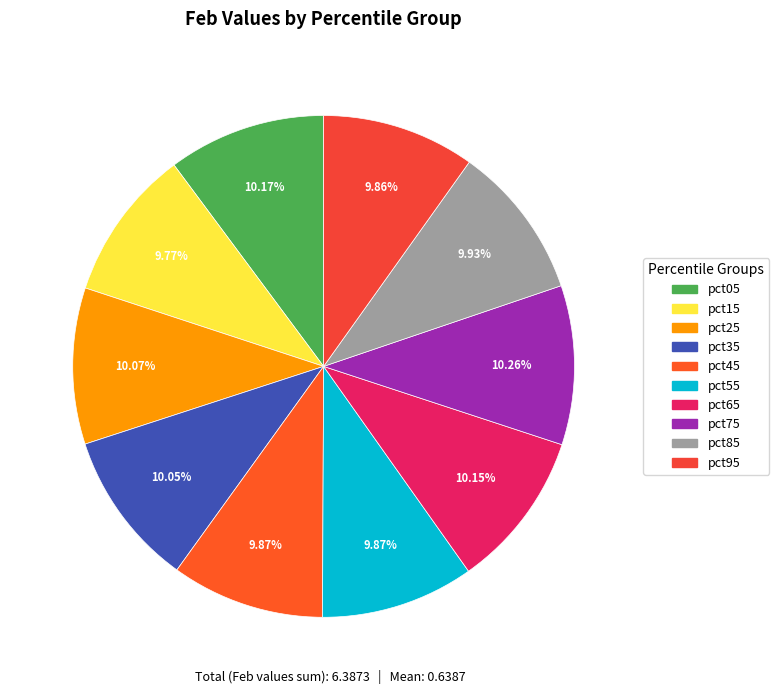

How many segments does this pie chart have?

10